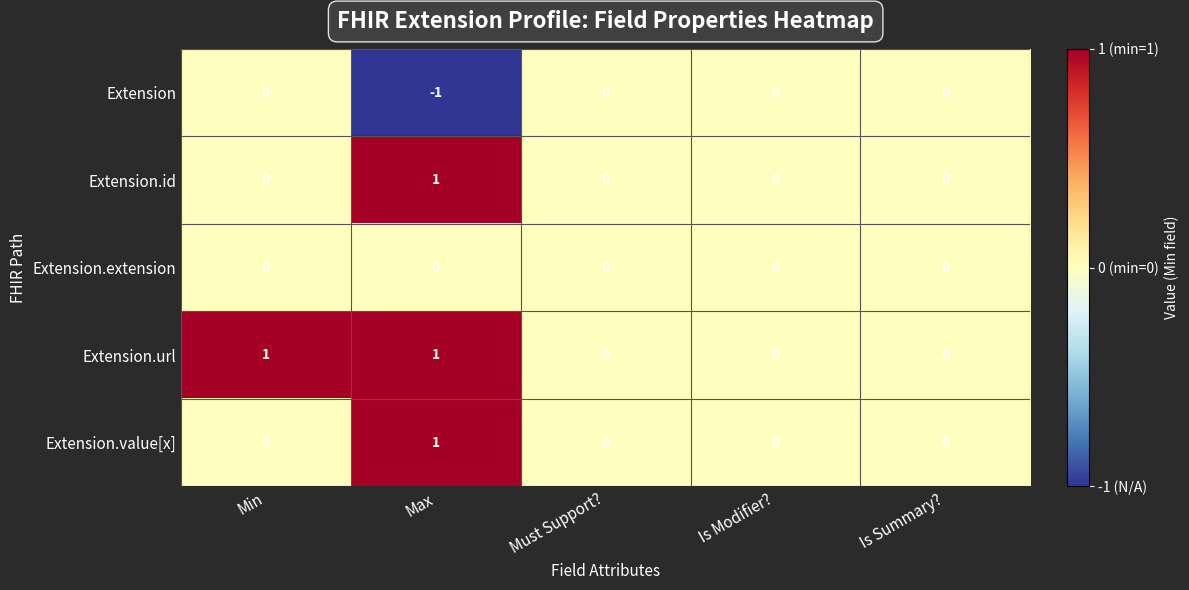

Count the number of categories in the chart.

5